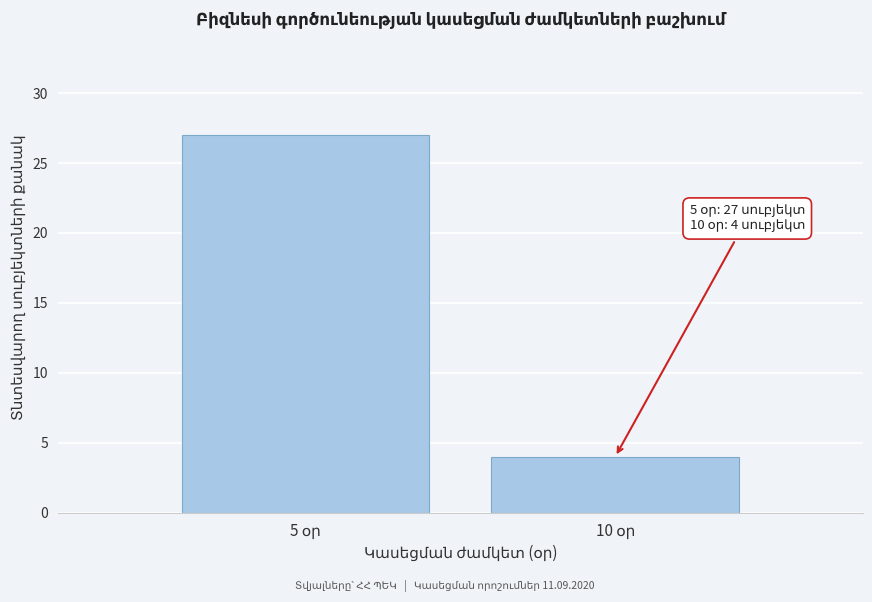

Reading right to left, extract all data points from this chart.

4	27